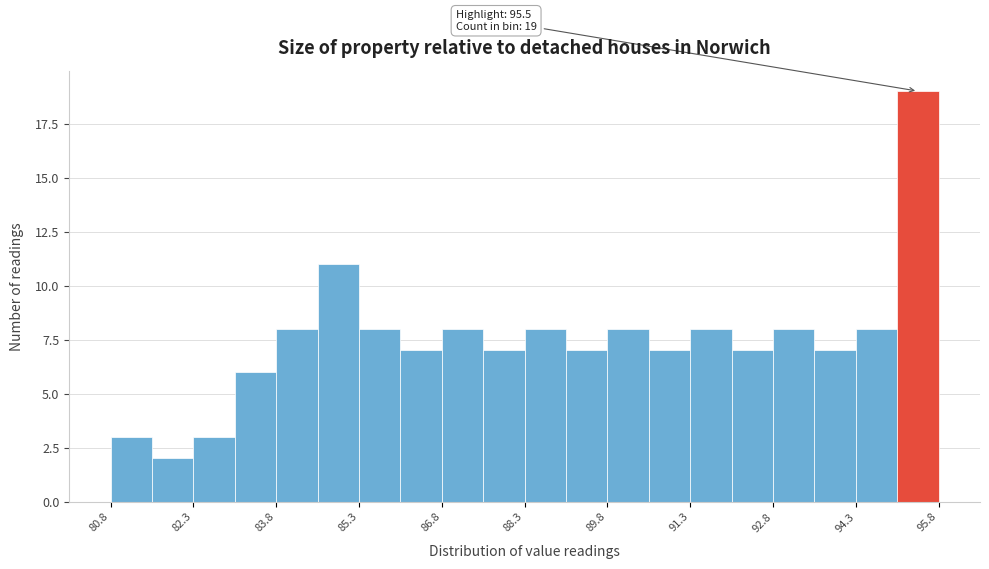

Read against the x-axis, roughly where is the centre of the tallest bar?

95.4